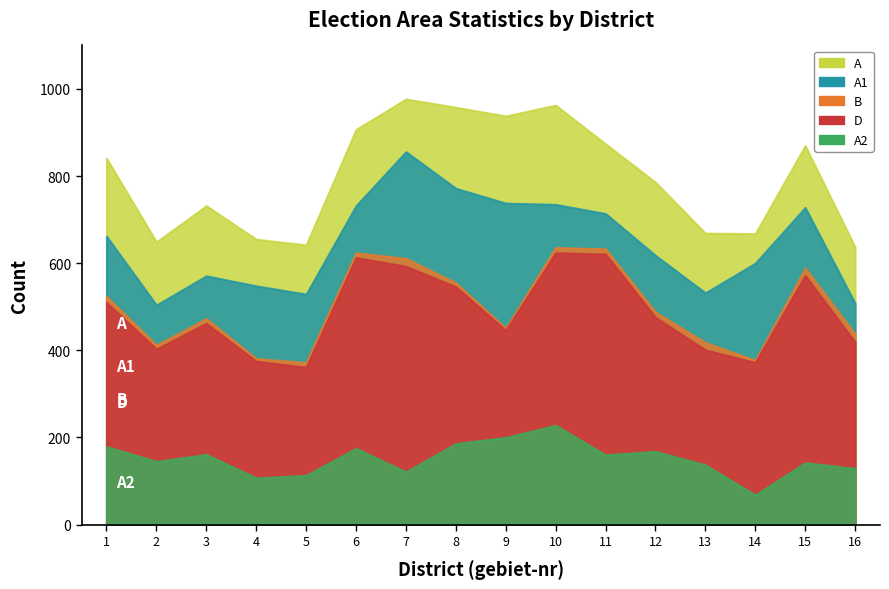

True or false: A1 and B cross at least once.

False